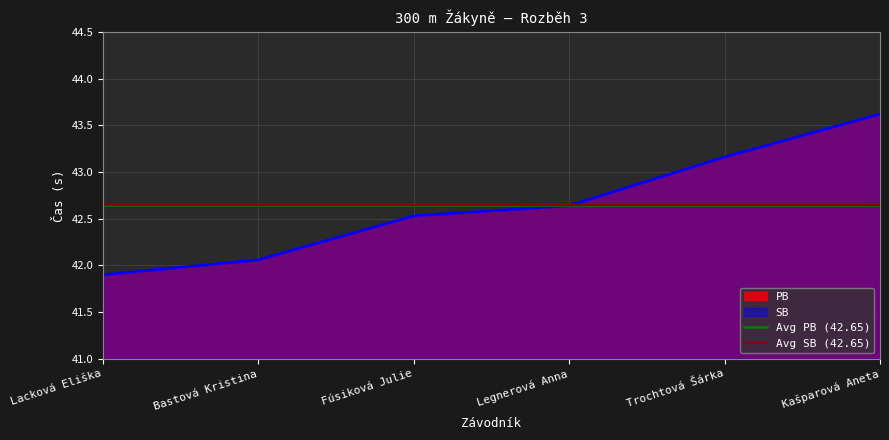

What is the sum of the PB values at Trochtová Šárka and Legnerová Anna?

85.8